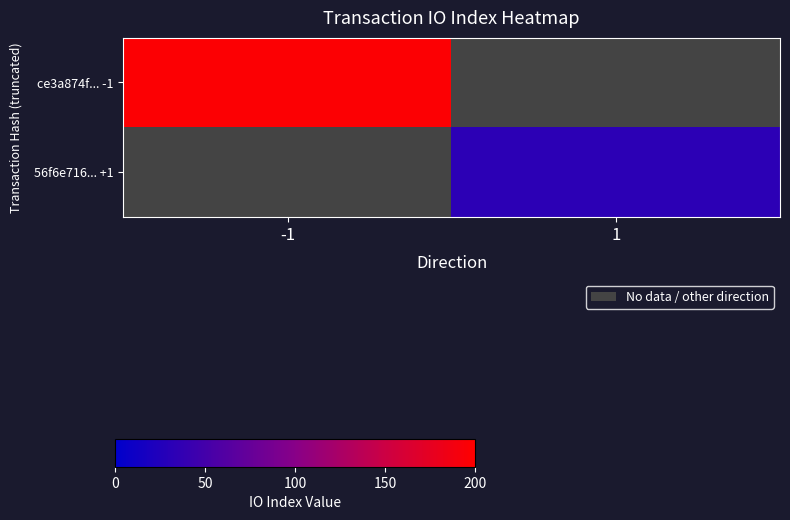

Rank the series at 1 from highest to lowest value.

ce3a874f... -1, 56f6e716... +1